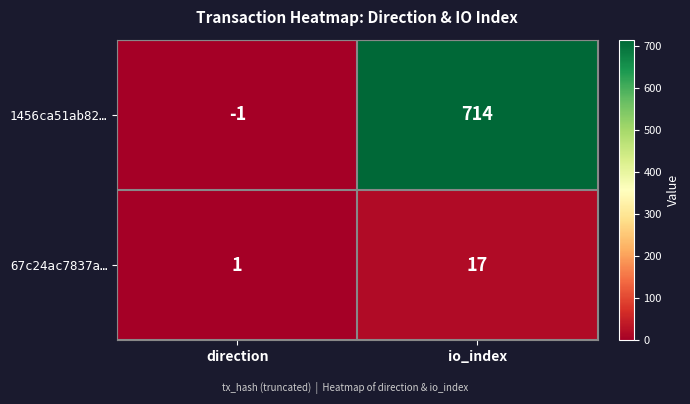

Which category has the highest value across all series?

io_index